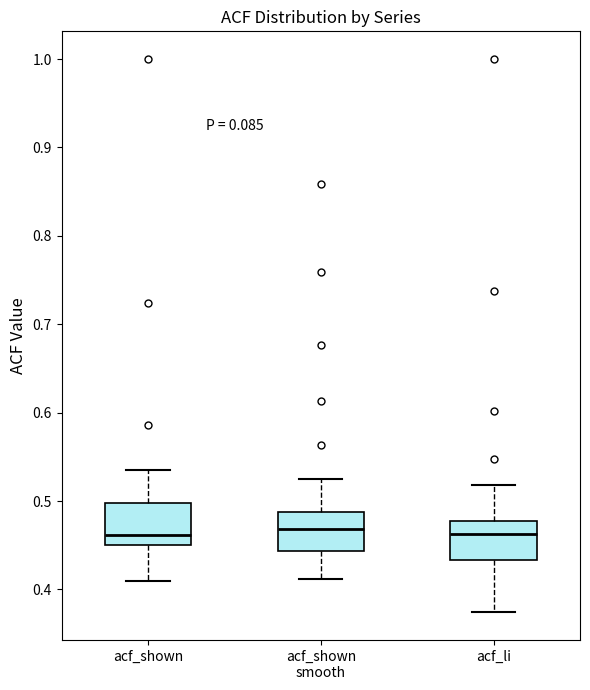

Reading left to right, transcribe this box plot: for each box, give where its median line is, the range the box spans, and where its two whiskers end, as read against the y-axis. The values are not printed on the chart, so give them approximately, as read against the axis.

acf_shown: median 0.46, box 0.45 to 0.50, whiskers 0.41 to 0.54
acf_shown smooth: median 0.47, box 0.44 to 0.49, whiskers 0.41 to 0.53
acf_li: median 0.46, box 0.43 to 0.48, whiskers 0.37 to 0.52